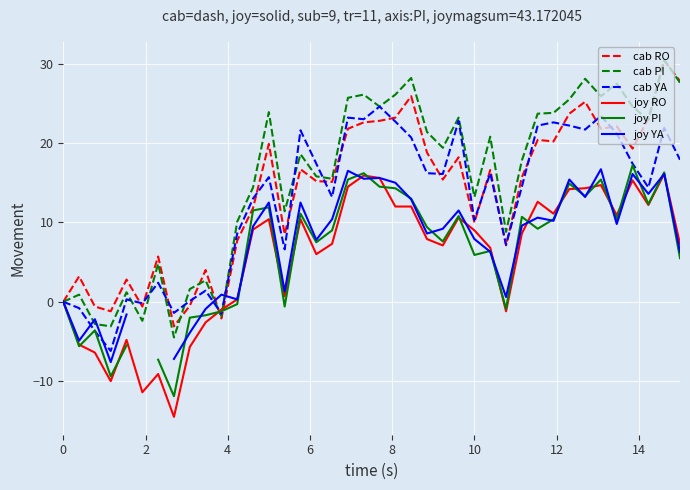

How many lines are shown in the chart?

6